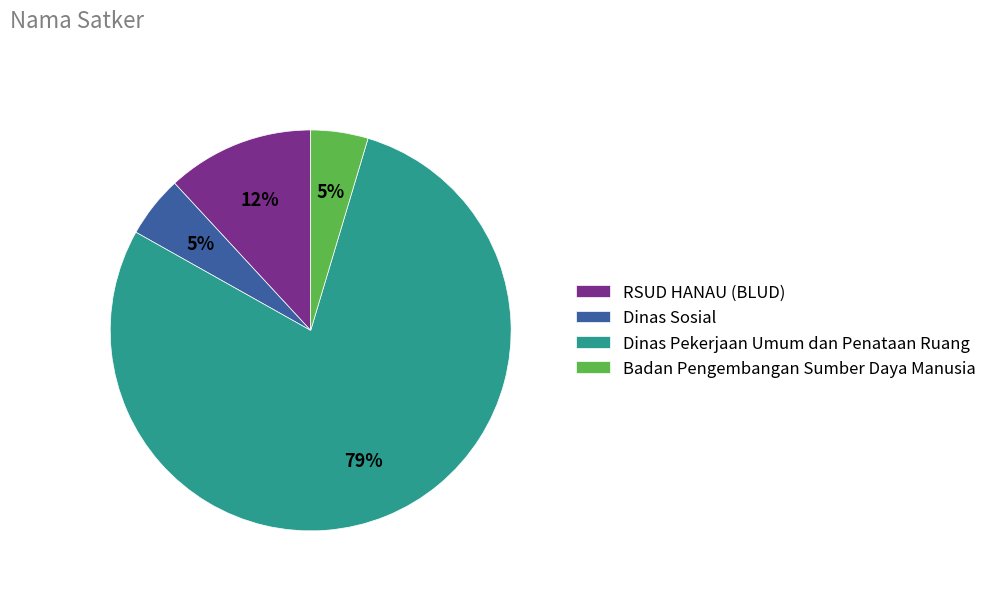

Count the number of slices in the pie.

4